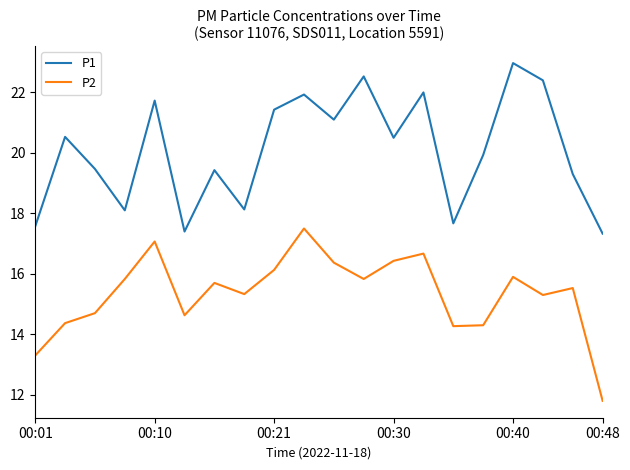

What is the maximum value for P1?

23.0